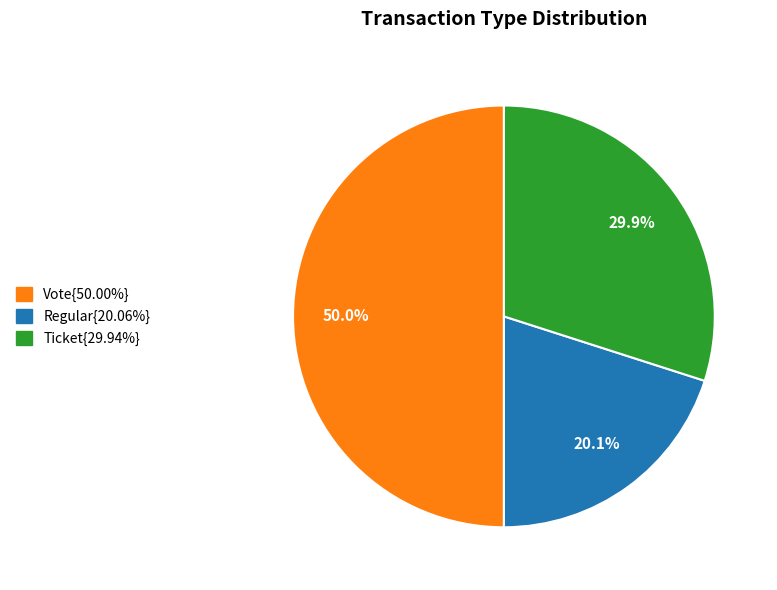

How many slices are in this pie chart?

3